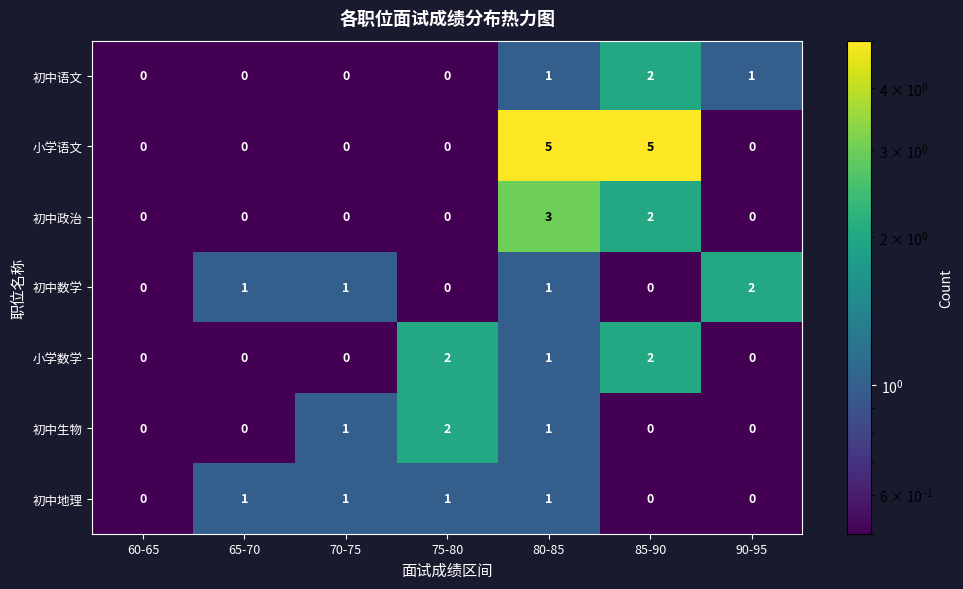

How many 小学语文 values are between 0 and 5?

7